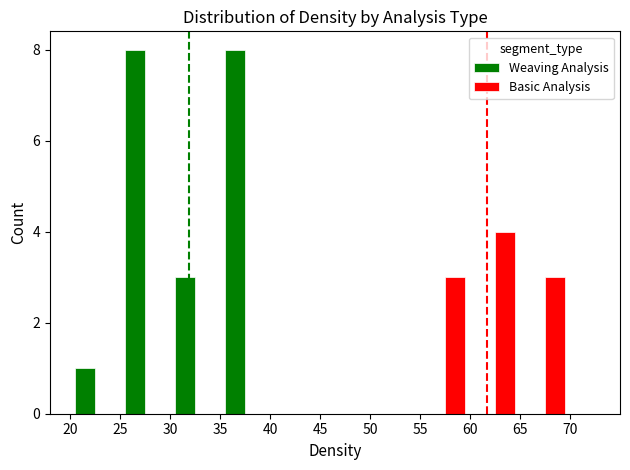

What is the greatest value displayed?

8